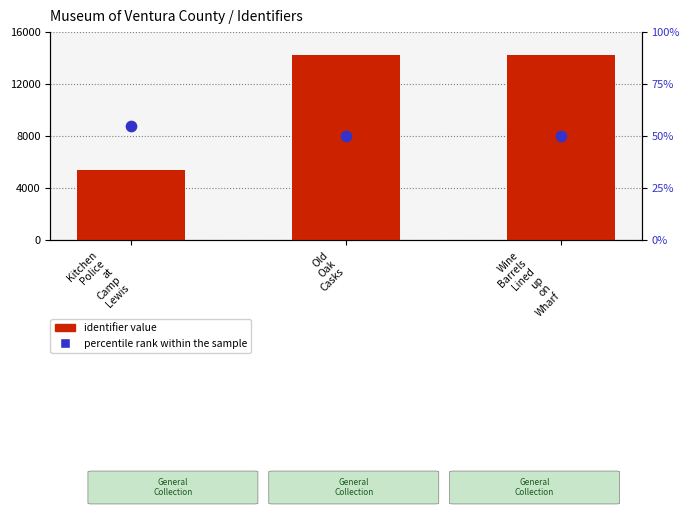

Which series contains the lowest Y value?

percentile rank within the sample